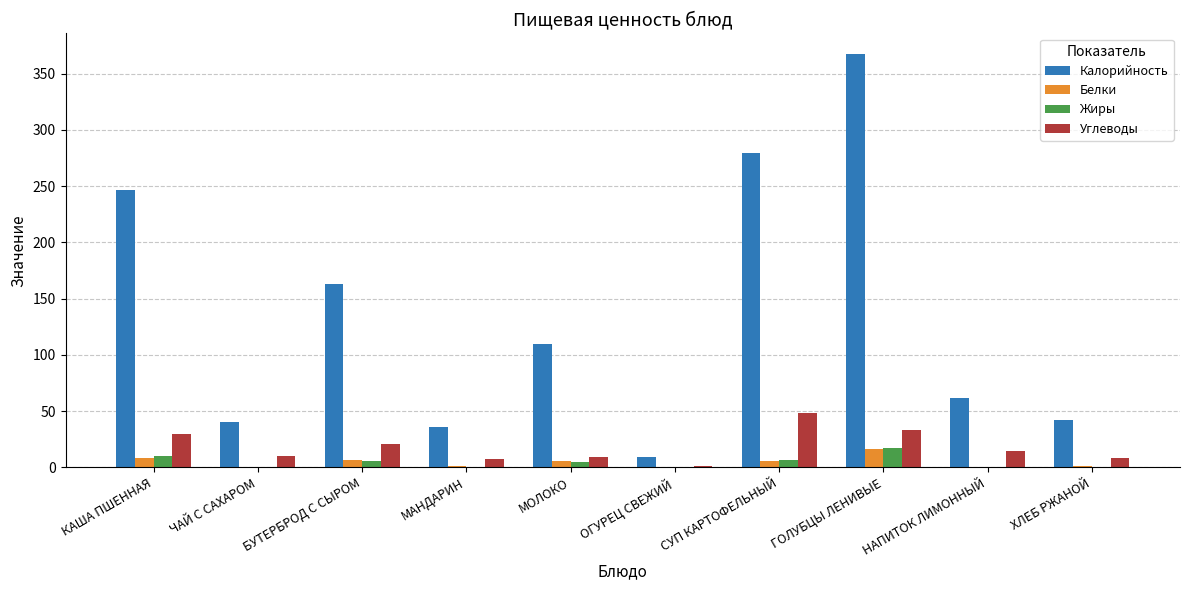

The Углеводы series shows 10.5 at СУП КАРТОФЕЛЬНЫЙ. True or false?

False